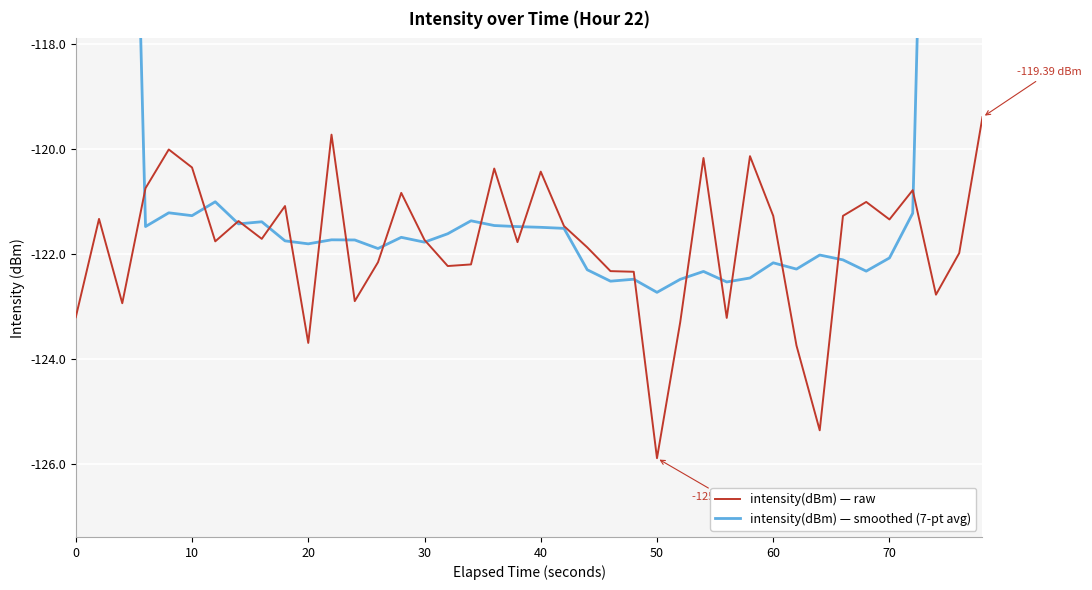

Which series has the largest total across all categories?

intensity(dBm) — smoothed (7-pt avg)